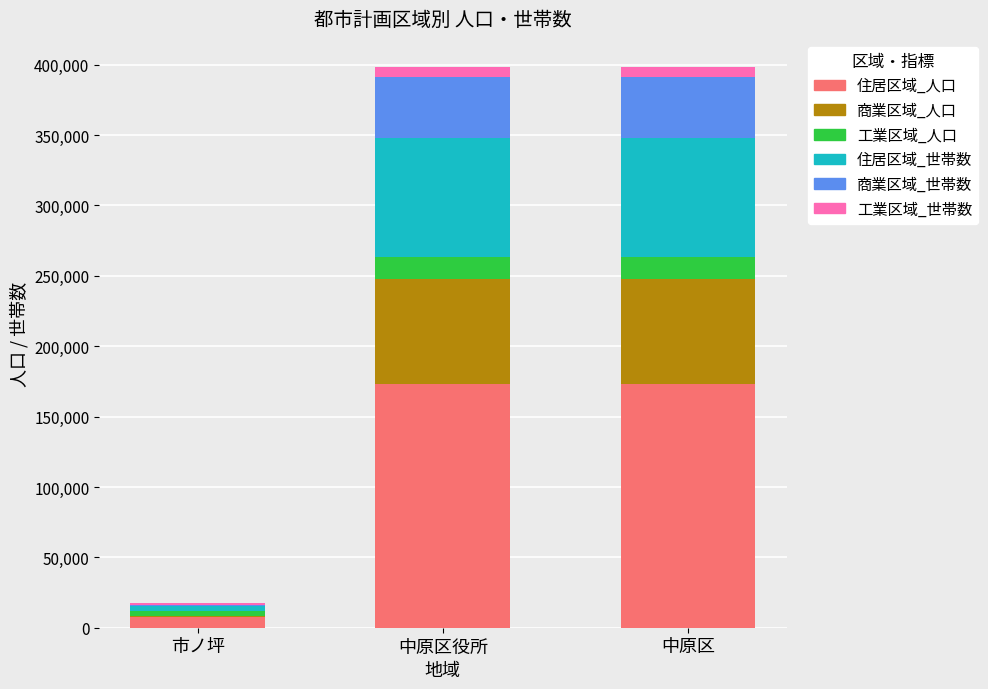

What is the total value across all series at 市ノ坪?

17784